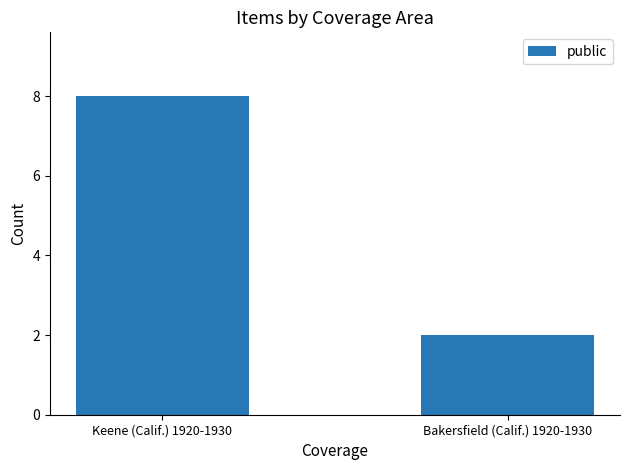

Count the number of data series in this chart.

1